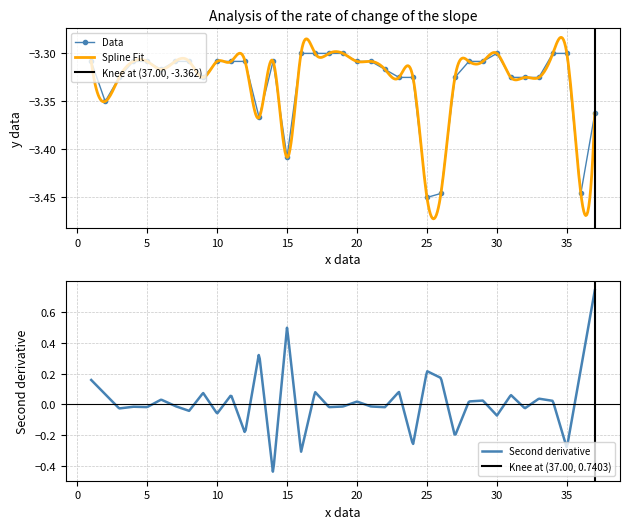

What is the difference between the second highest and minimum values?

0.1